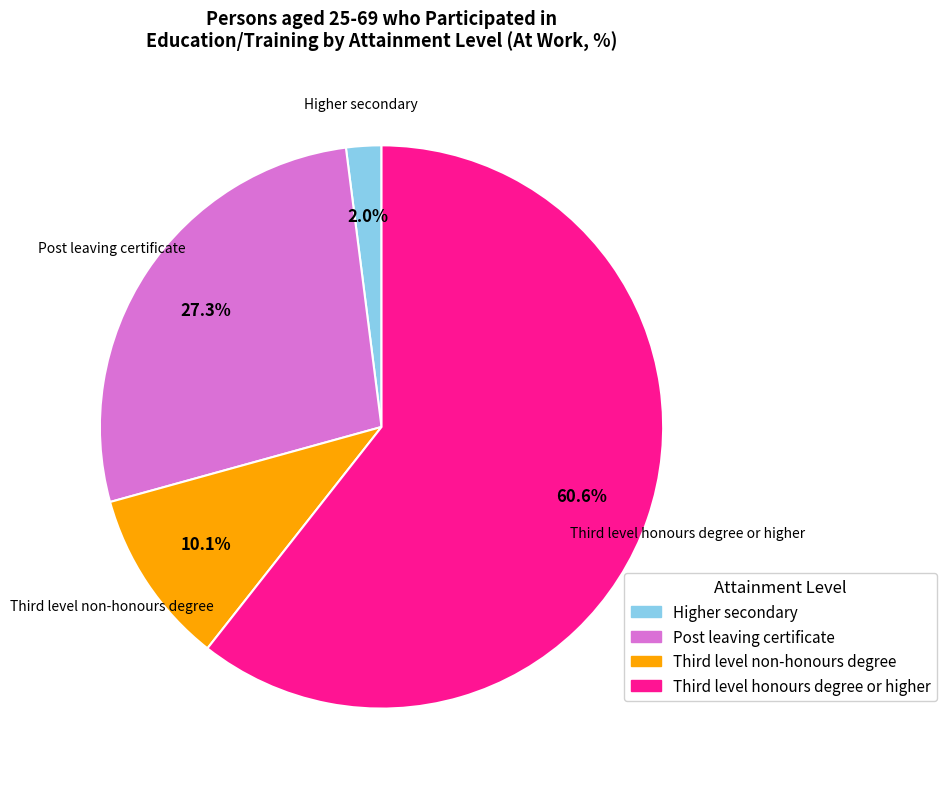

How many slices are in this pie chart?

4